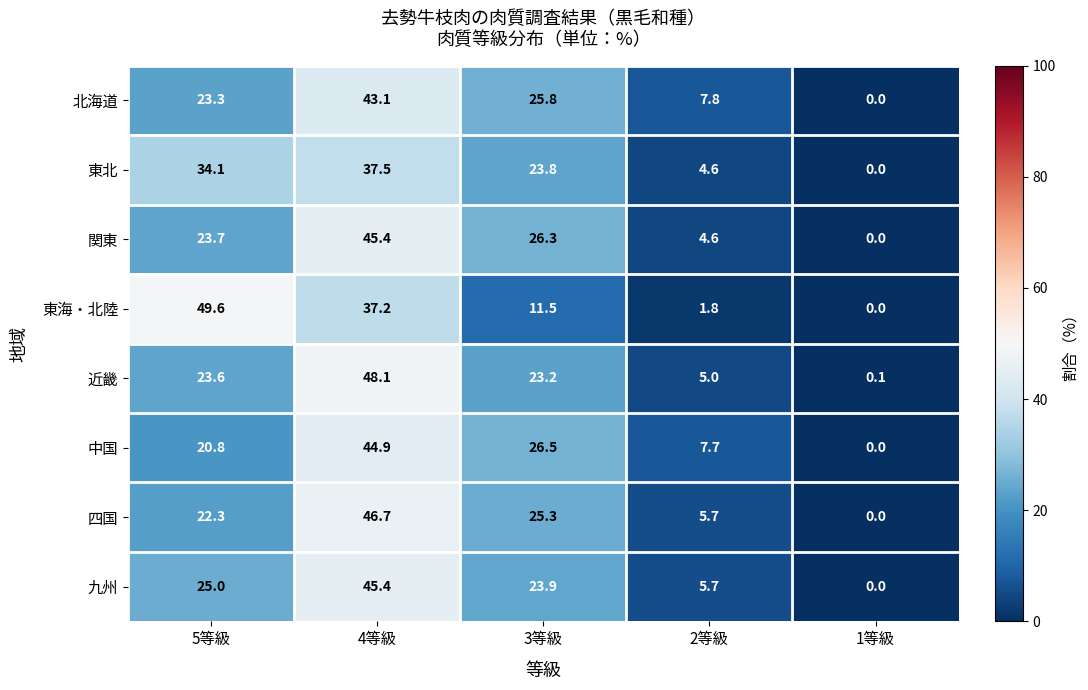

At which category does the chart reach its peak across all series?

5等級